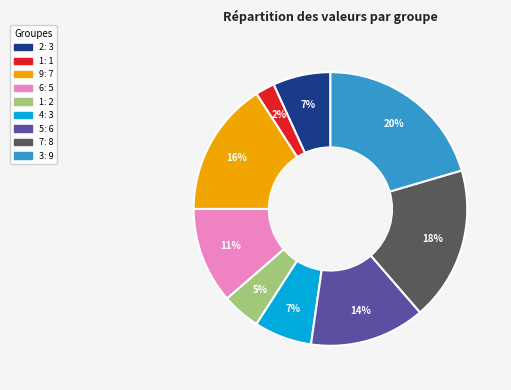

Is there a majority slice in this chart?

No